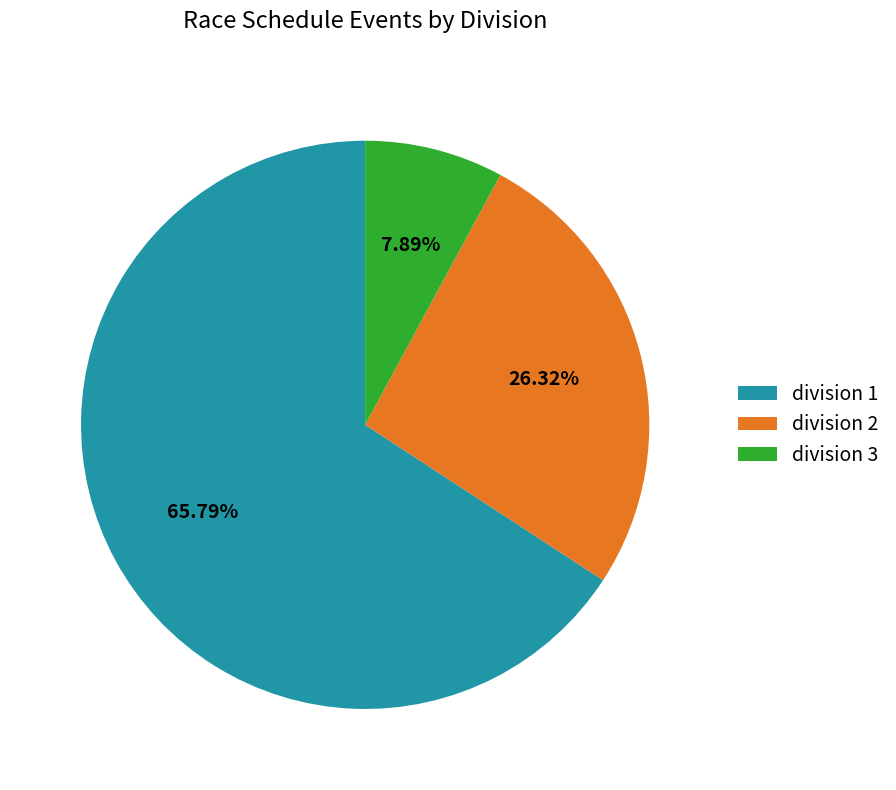

Combined, what portion of the pie is division 1 and division 2?

92.1%